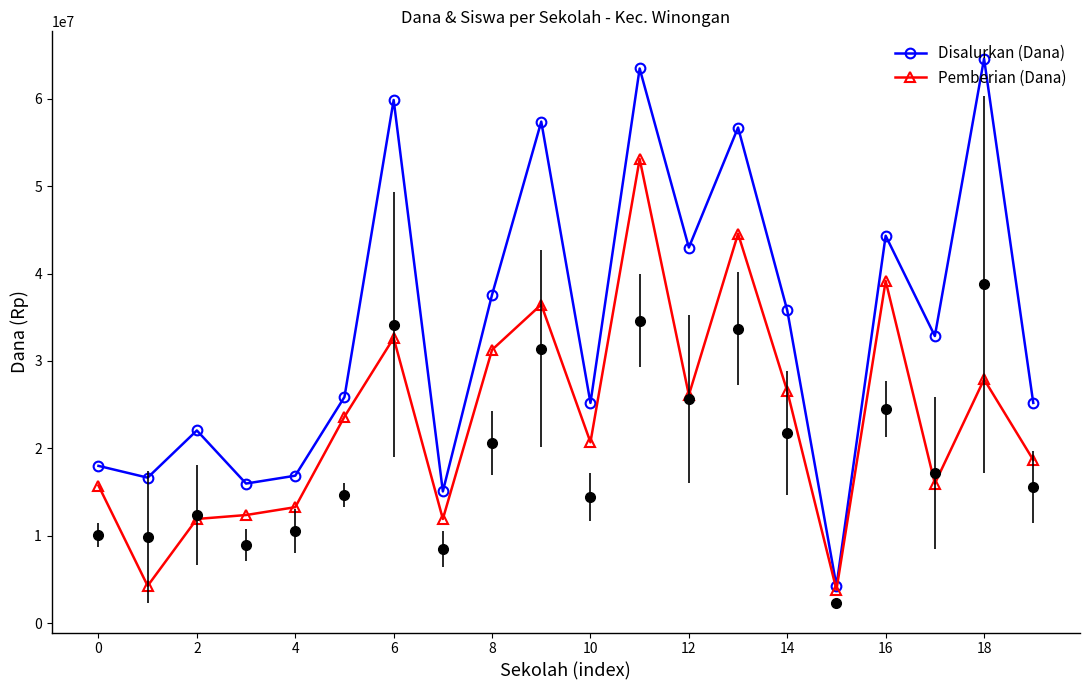

How many interior local peaks does the Disalurkan (Dana) series have?

7